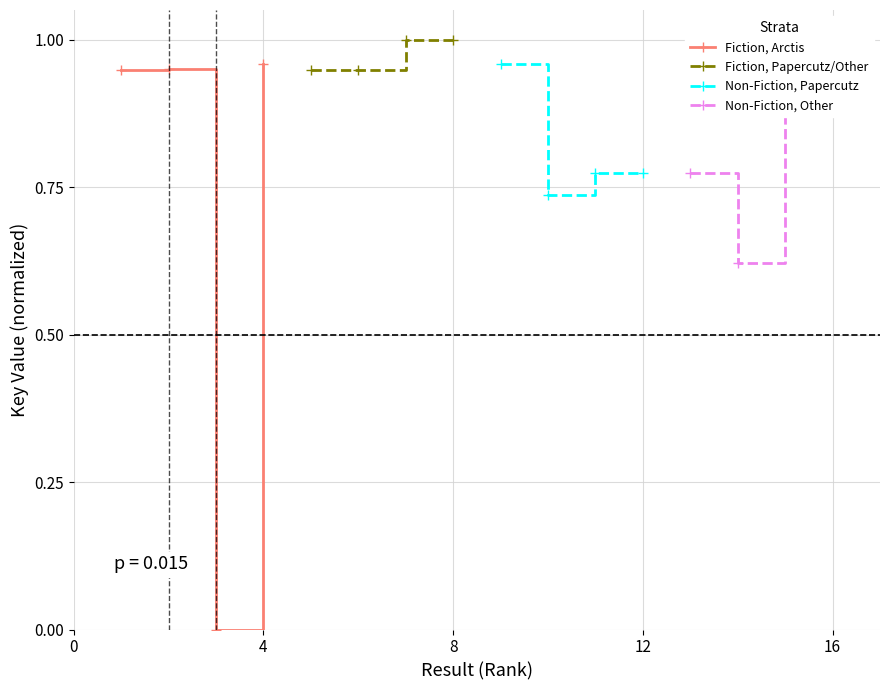

In Fiction, Arctis, how many points are lower than both neighbors (excluding endpoints)?

1